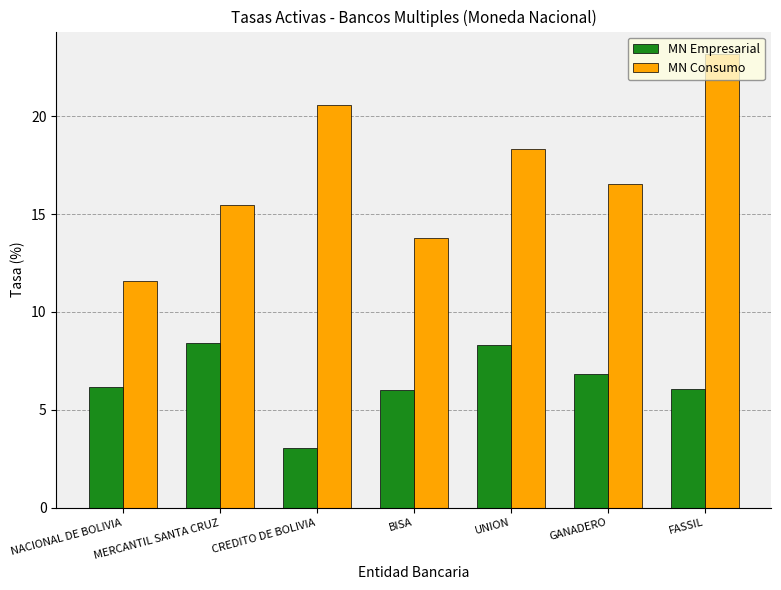

What is the spread (max minus min) of values at UNION?

10.0